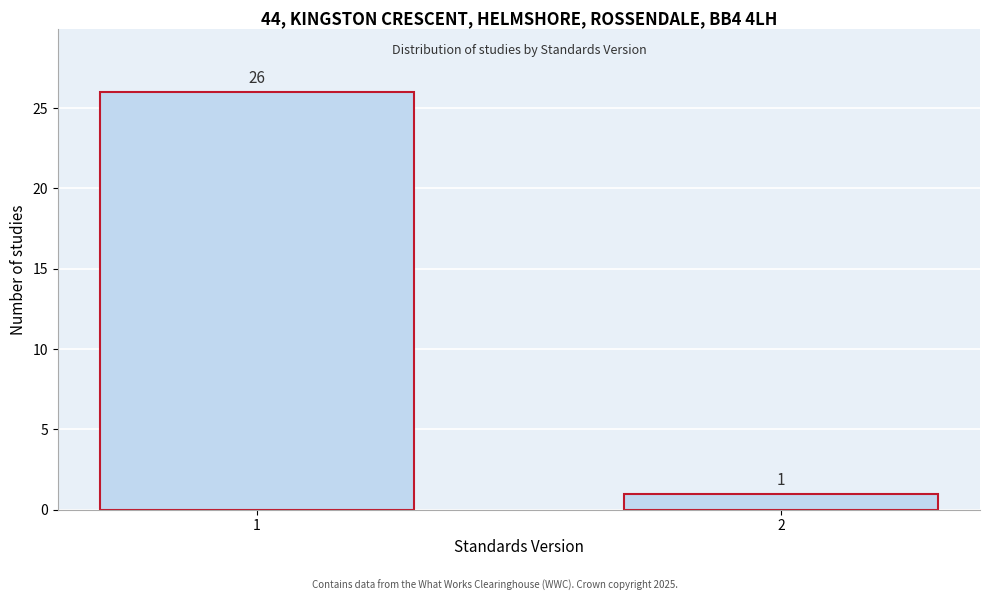

Reading left to right, list all the values displayed in this chart.

1=26	2=1